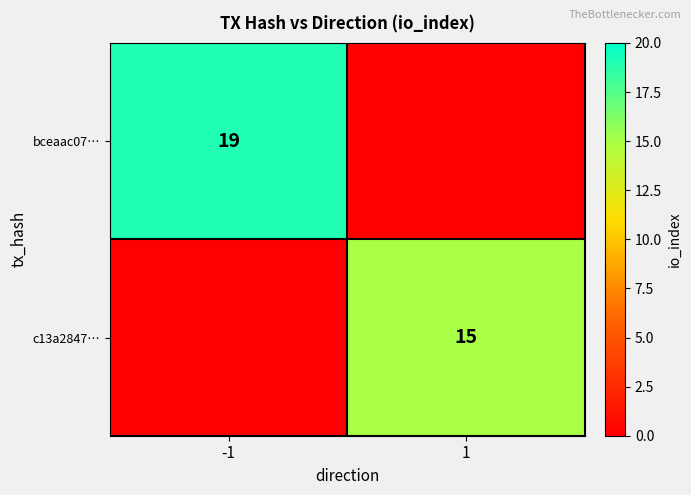

The value of c13a2847… at 1 is 15. True or false?

True